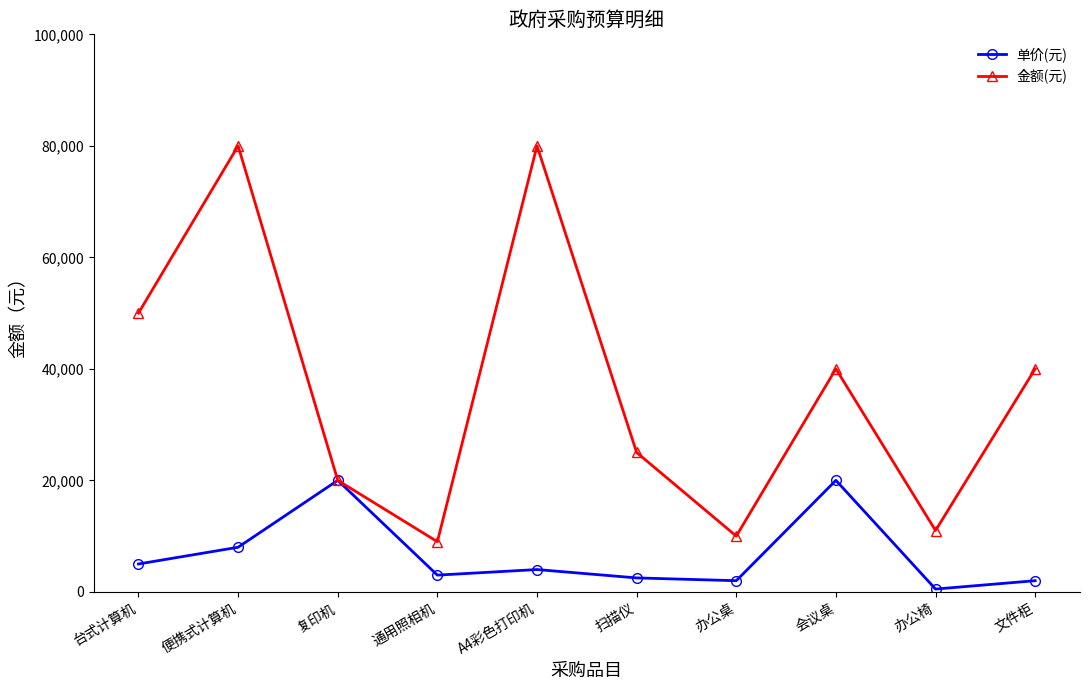

Which label corresponds to the smallest value in the chart?

办公椅